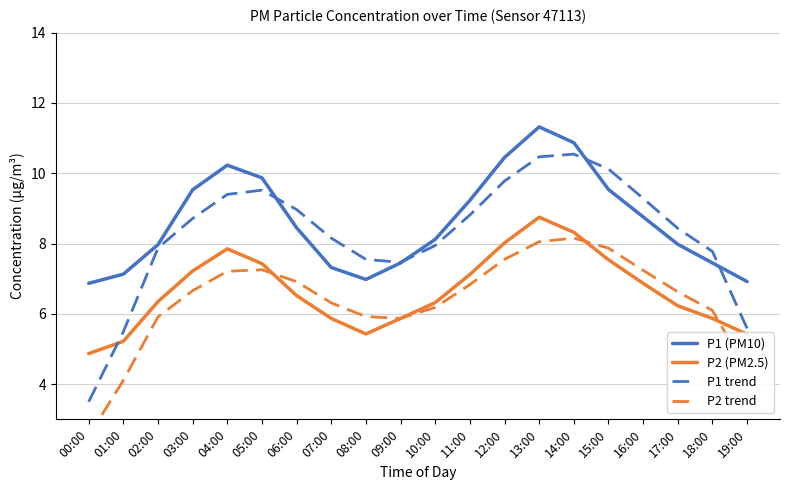

True or false: P2 trend and P1 trend intersect in this chart.

False